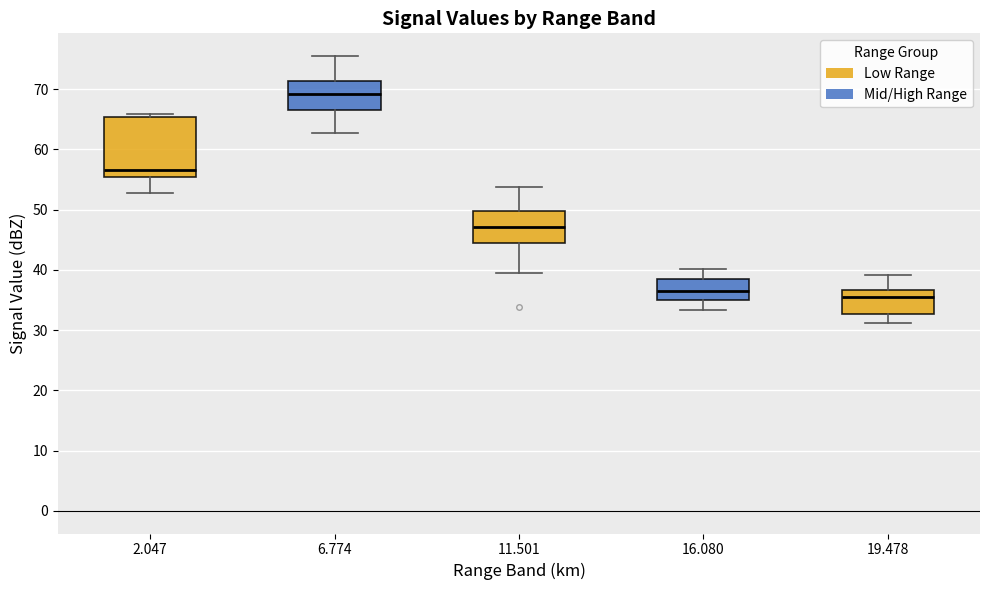

Where does the upper whisker of the box at x = 11.501 end on the y-axis? The values are not printed on the chart, so give them approximately, as read against the axis.

54